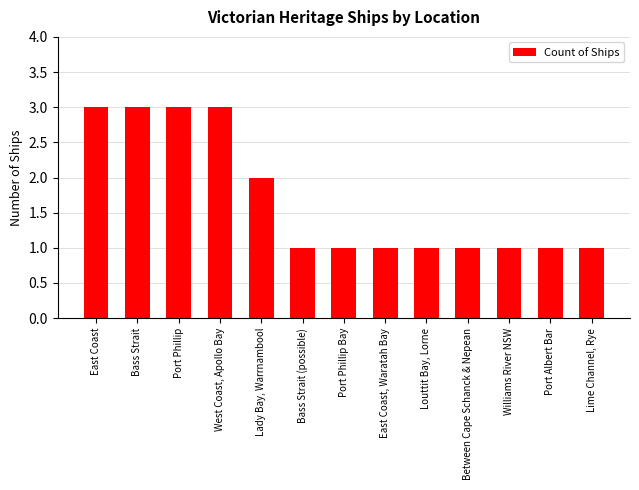

What is the change in value from Bass Strait to Port Phillip Bay?

-2